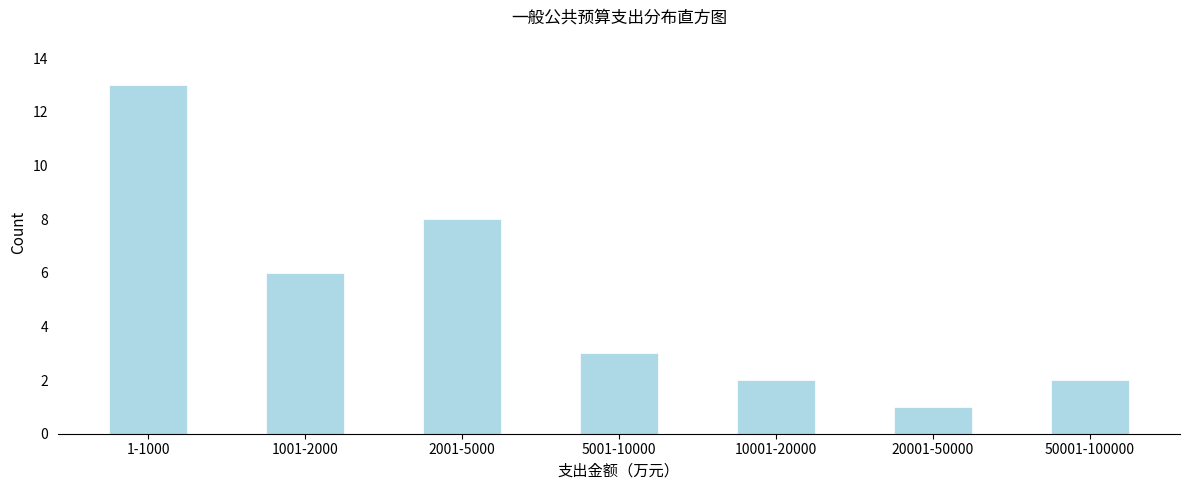

Reading left to right, list all the values displayed in this chart.

13	6	8	3	2	1	2